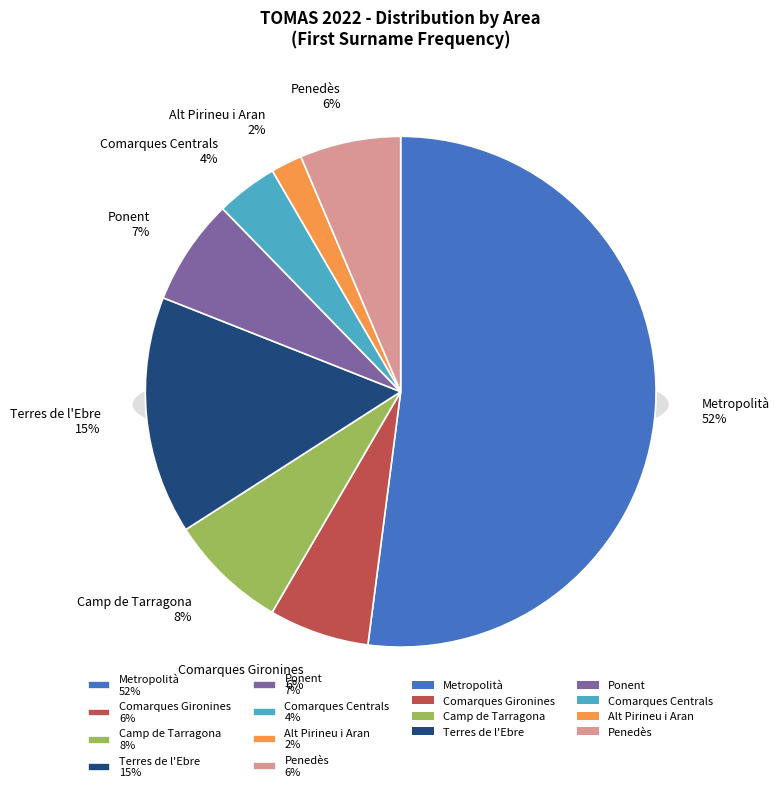

What is the change in value from Comarques Centrals to Penedès?

+178